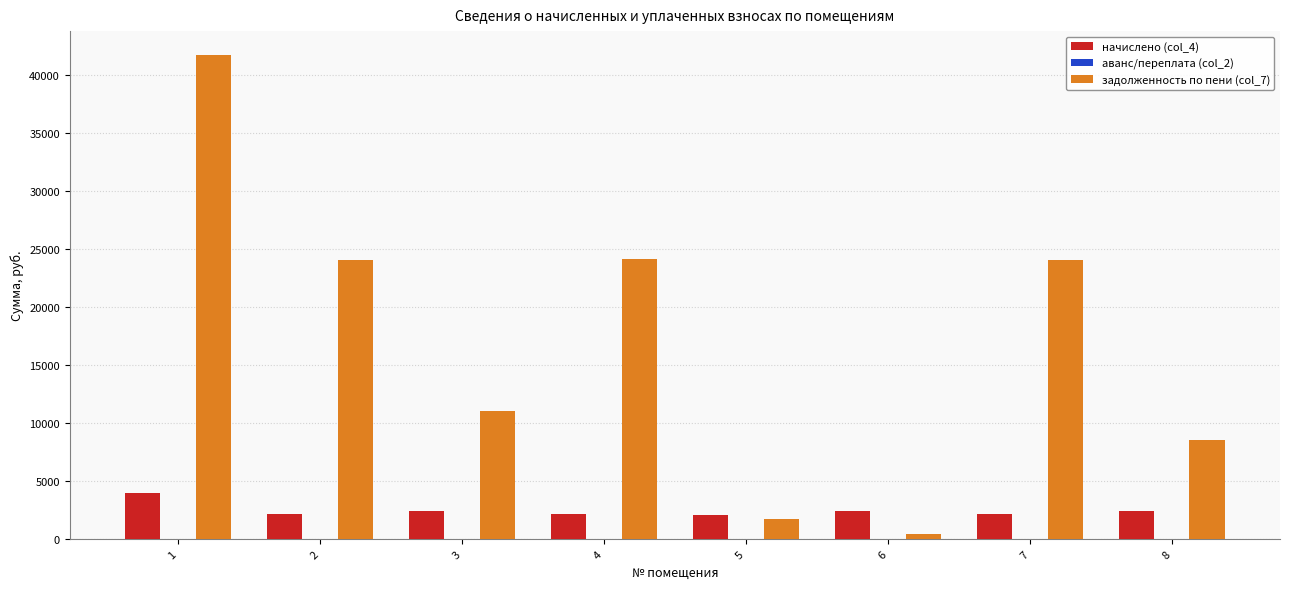

Which series changed the most between 1 and 7?

задолженность по пени (col_7)